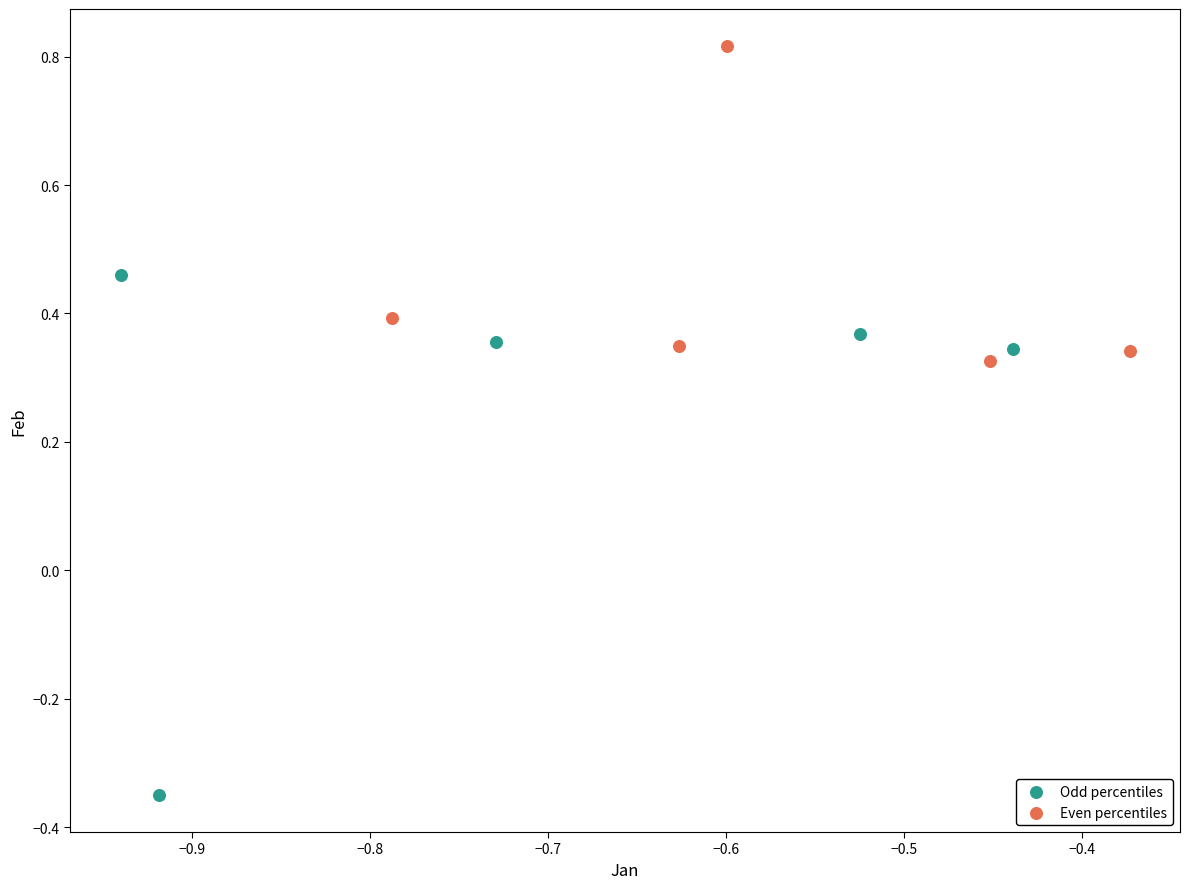

Which series contains the lowest Y value?

Odd percentiles